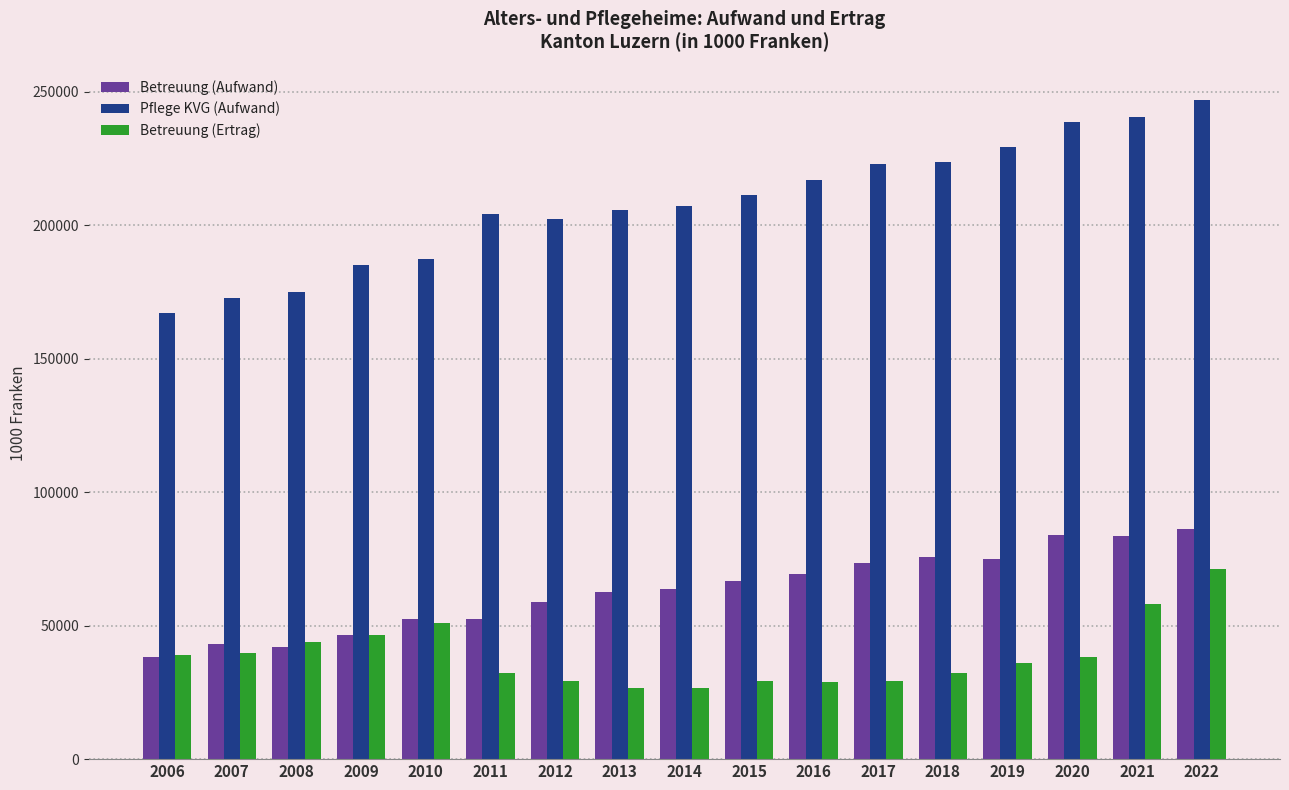

Which series has the largest total across all categories?

Pflege KVG (Aufwand)